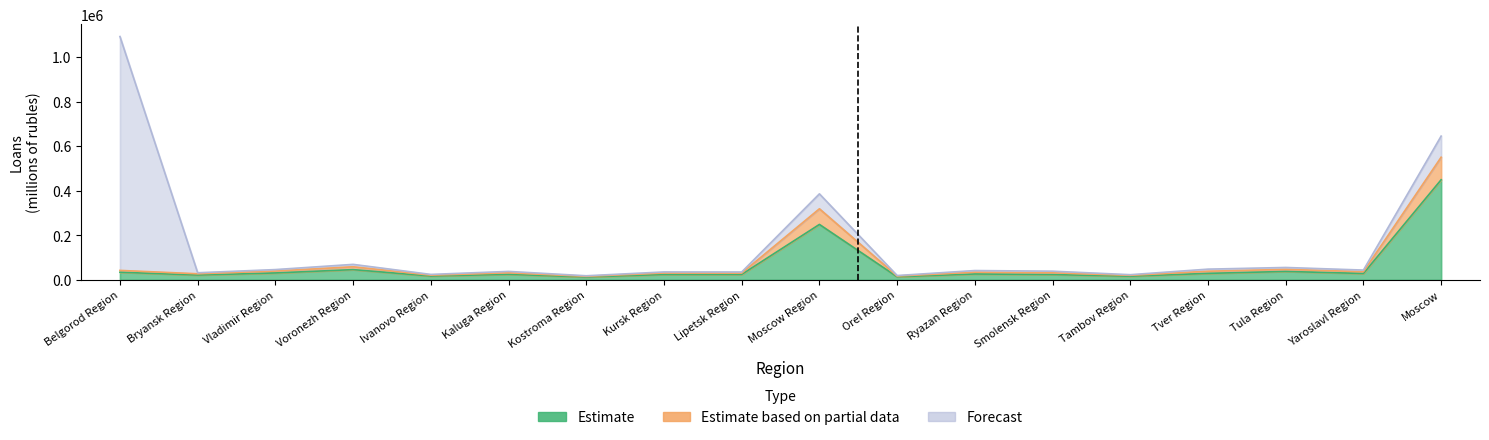

Where does the Estimate series first go above 26566?

Belgorod Region